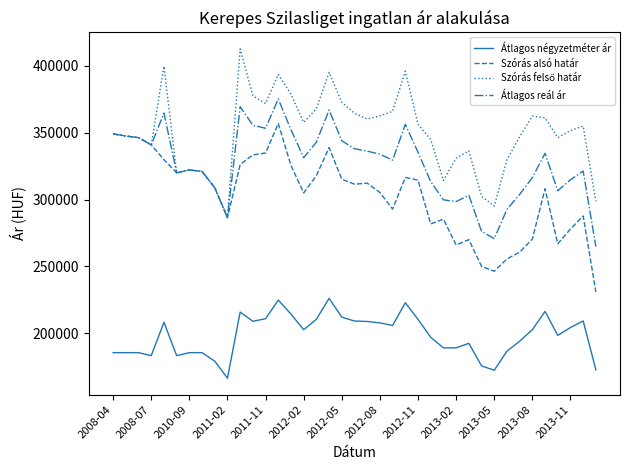

True or false: Átlagos reál ár and Átlagos négyzetméter ár intersect in this chart.

False